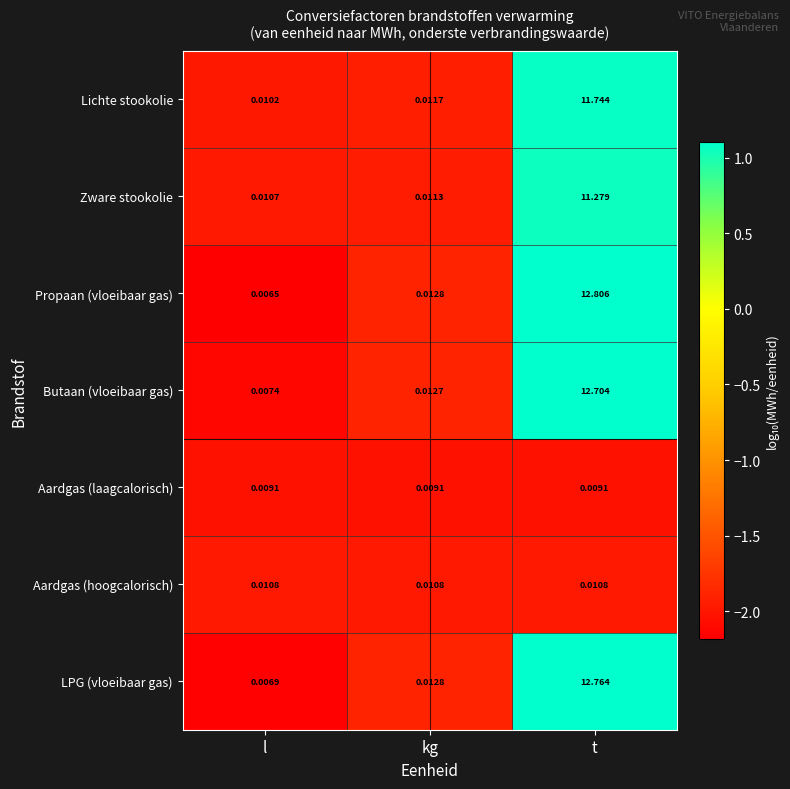

At how many categories does at least one series exceed 0?

3